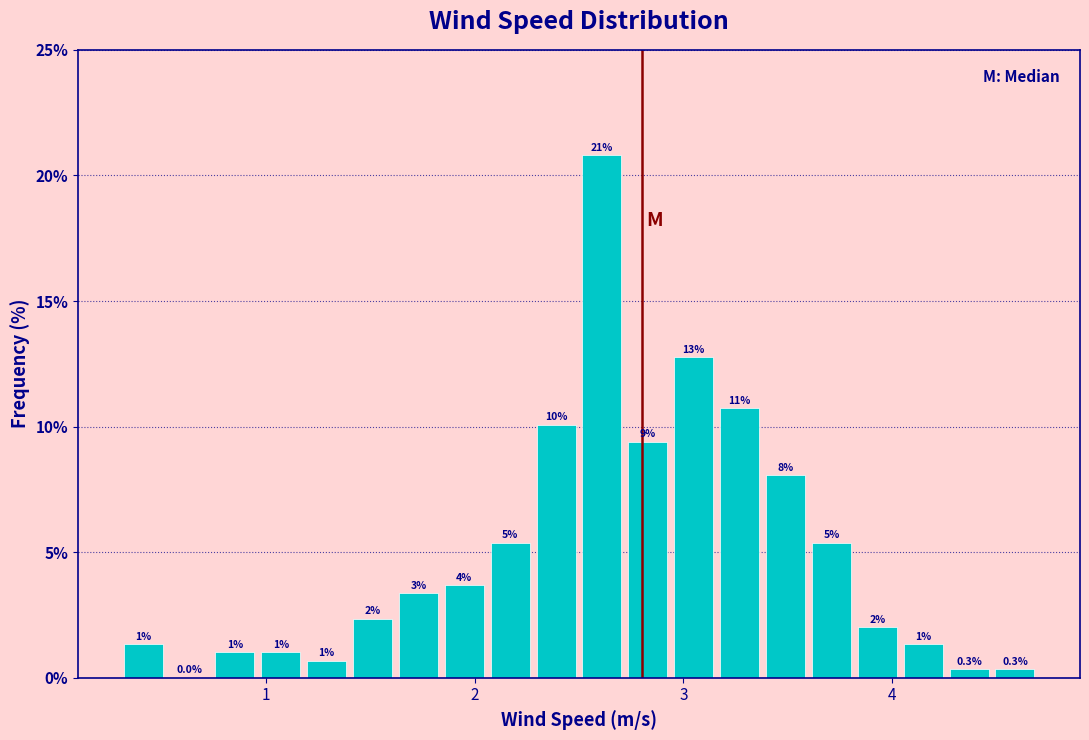

Read against the x-axis, roughly where is the centre of the tallest bar?

2.6